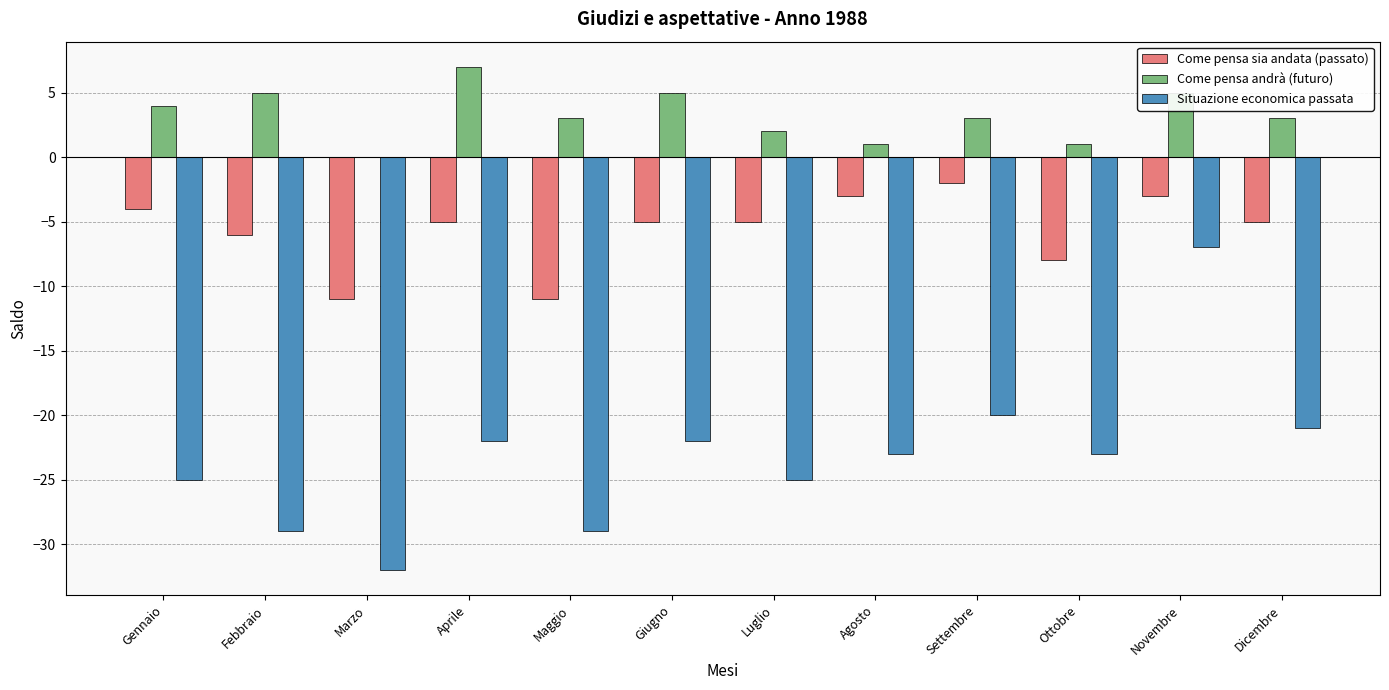

Where does the Come pensa andrà (futuro) series first go above 3?

Gennaio